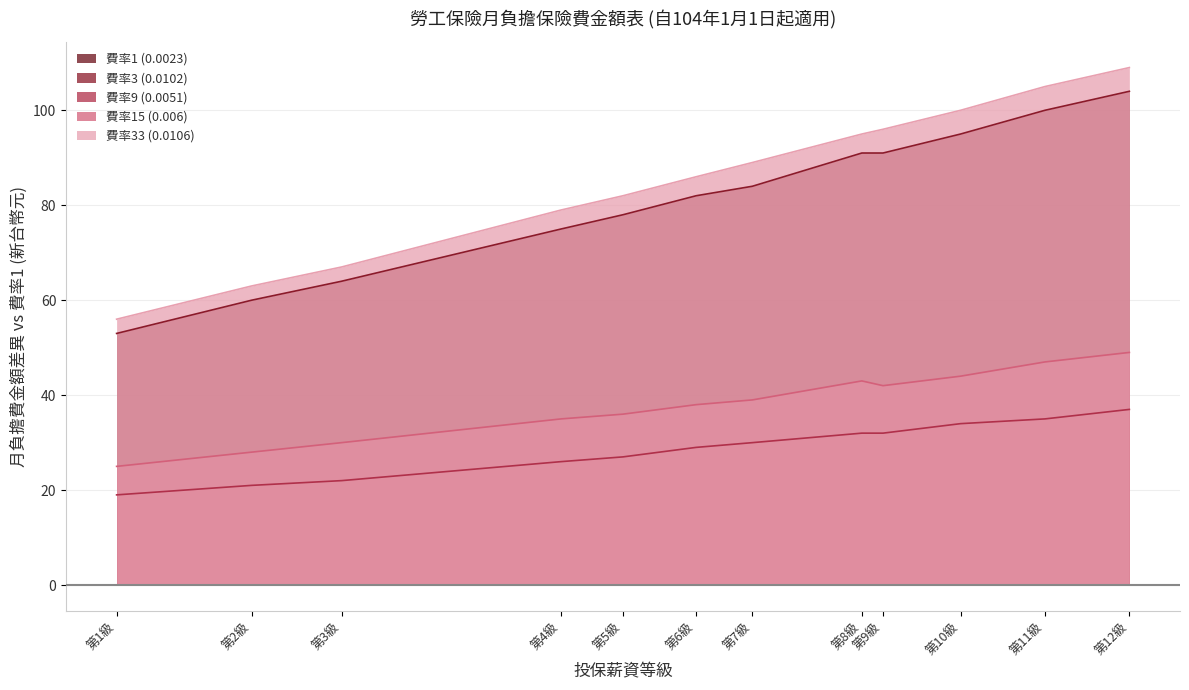

Does the chart display data point markers on the line(s)?

No